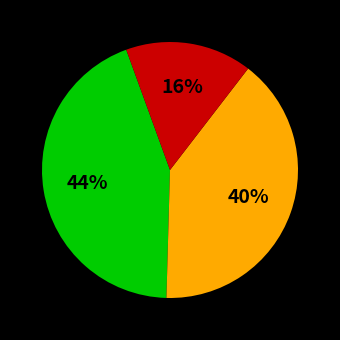

To the nearest percent, what is the average slice percentage?

33%